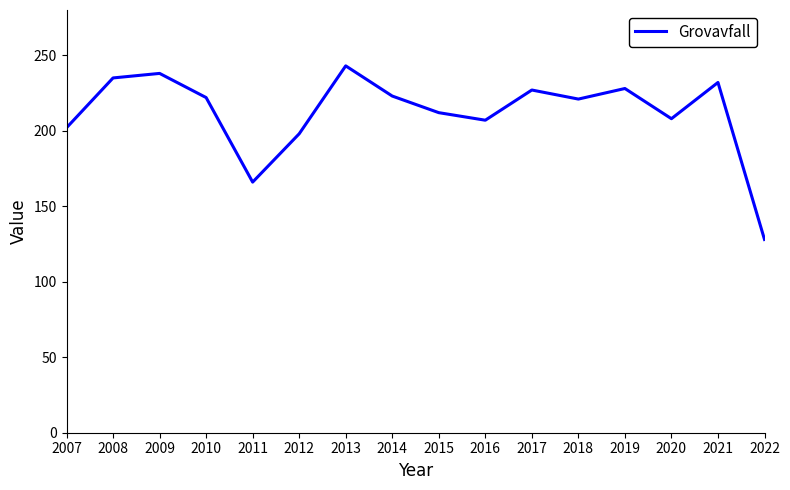

What is the difference between the maximum and minimum values?

115